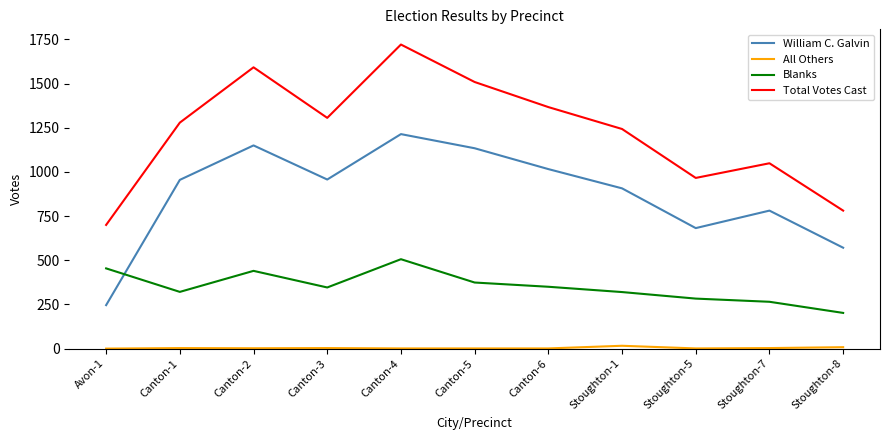

How many times do Blanks and William C. Galvin cross each other?

1